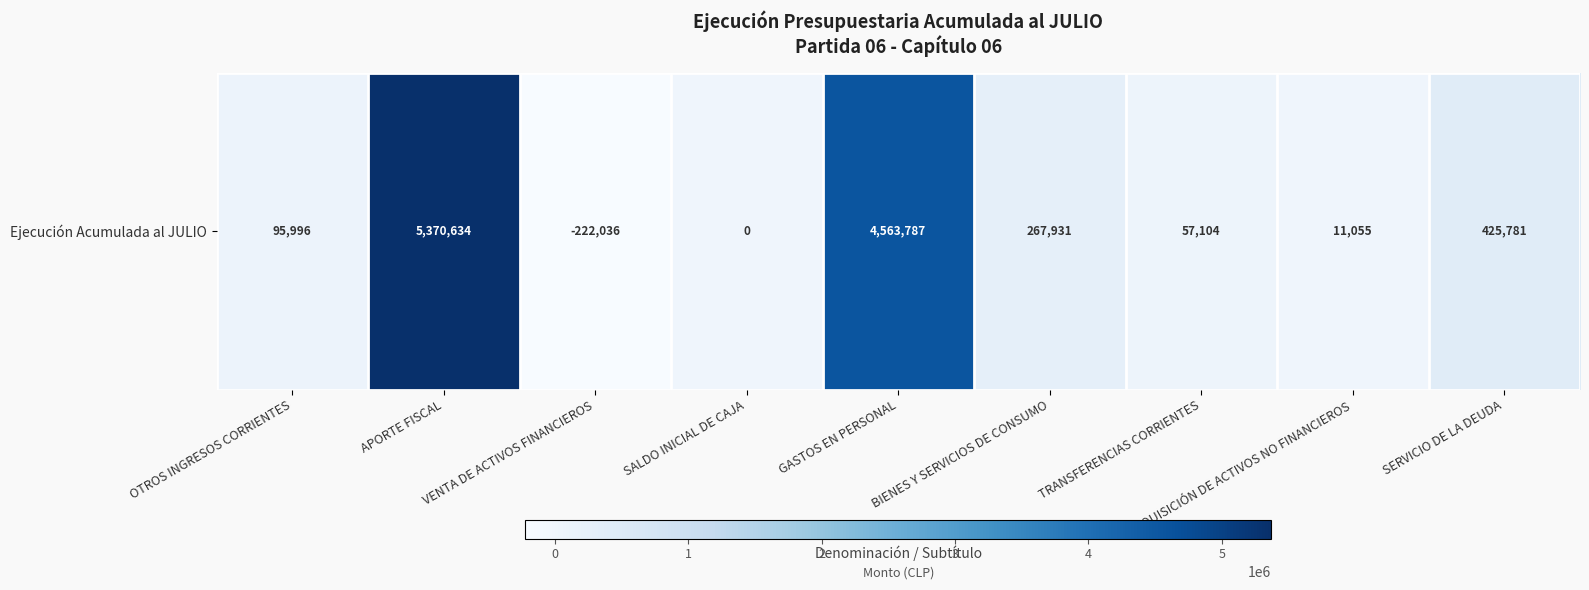

Reading left to right, list all the values displayed in this chart.

95996	5370634	-222036	0	4563787	267931	57104	11055	425781